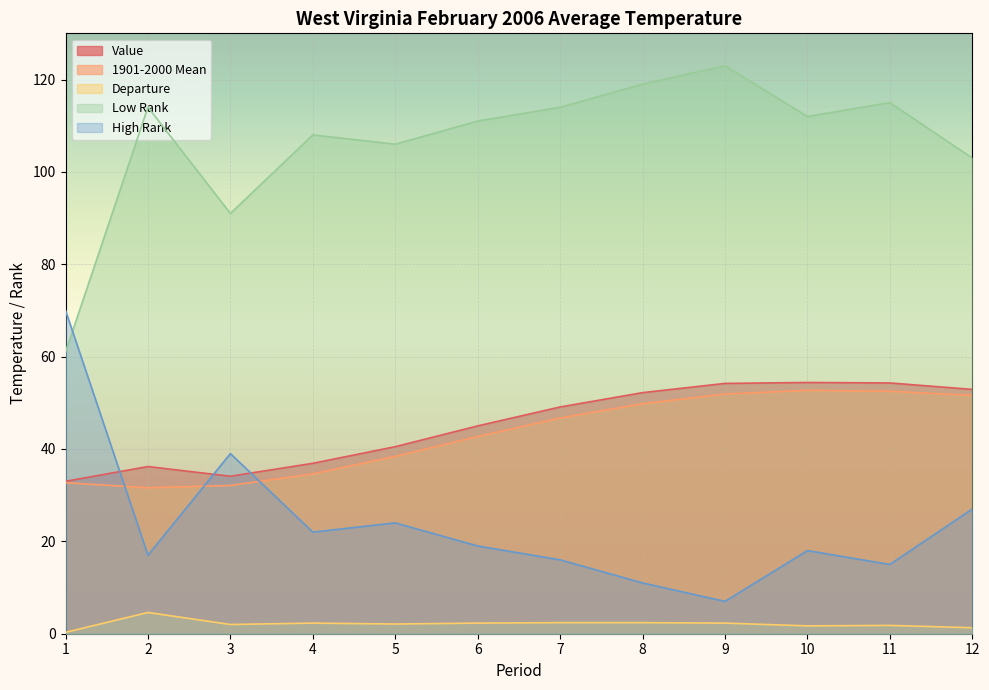

At which category does High Rank reach its first local peak?

3